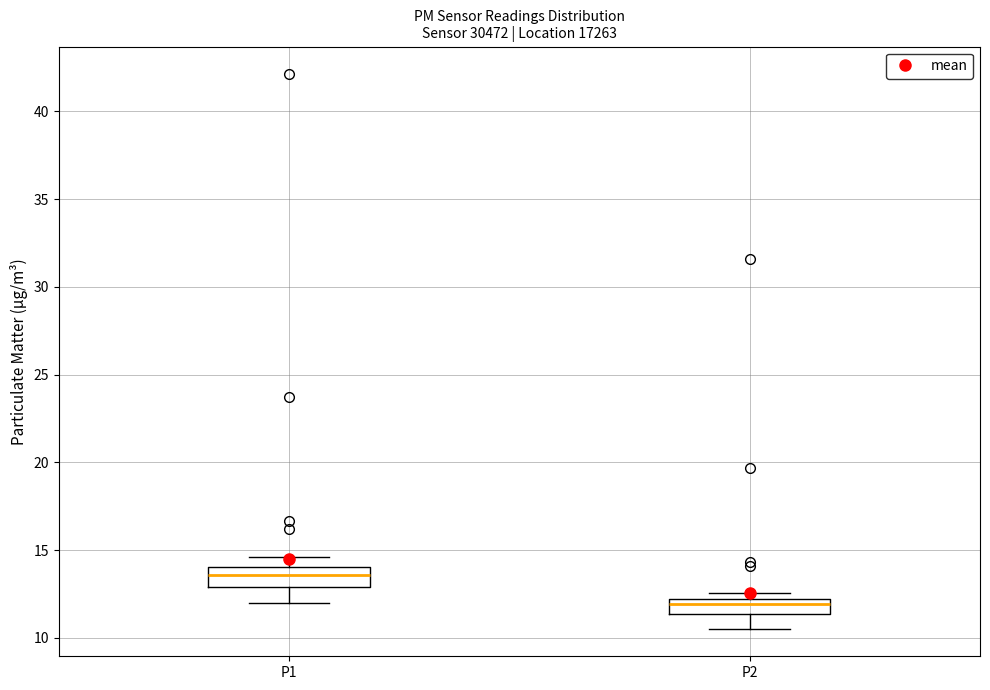

Reading left to right, transcribe this box plot: for each box, give where its median line is, the range the box spans, and where its two whiskers end, as read against the y-axis. The values are not printed on the chart, so give them approximately, as read against the axis.

P1: median 13.5, box 13.0 to 14.0, whiskers 12.0 to 14.5
P2: median 12.0 (just below the box's upper edge), box 11.5 to 12.0, whiskers 10.5 to 12.5